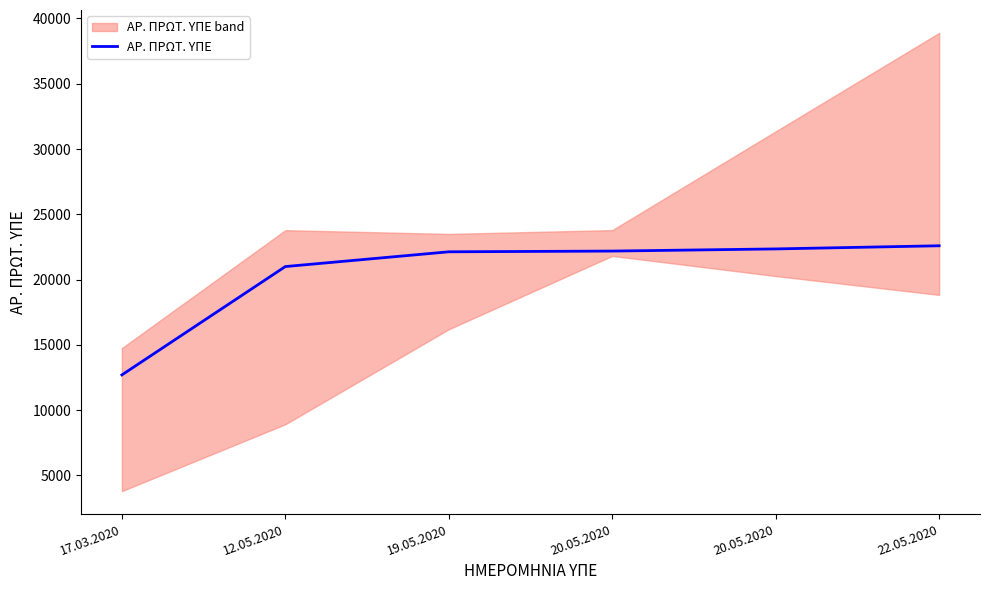

What is the change in value from 19.05.2020 to 22.05.2020?

+462